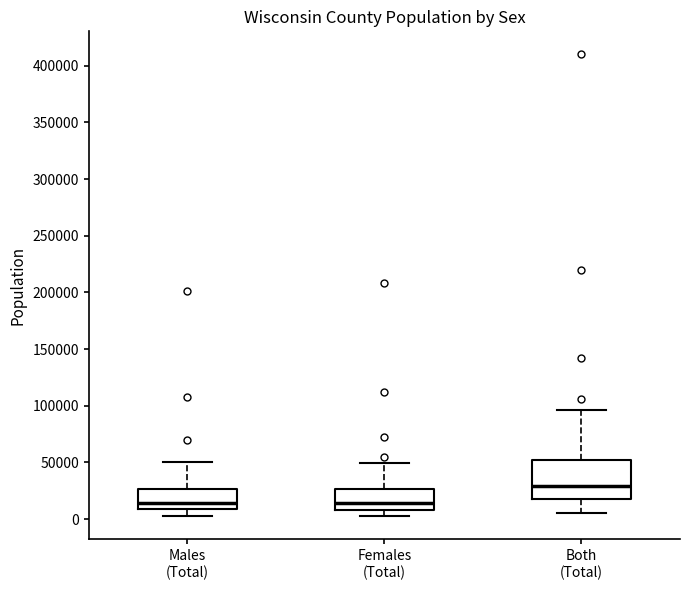

Reading left to right, read every box against the y-axis: the position of its median line, the range the box covers, and the ends of its whiskers. The values are not printed on the chart, so give them approximately, as read against the axis.

Males (Total): median 15000, box 10000 to 25000, whiskers 5000 to 50000
Females (Total): median 15000, box 10000 to 25000, whiskers 0 to 50000
Both (Total): median 30000, box 15000 to 50000, whiskers 5000 to 95000